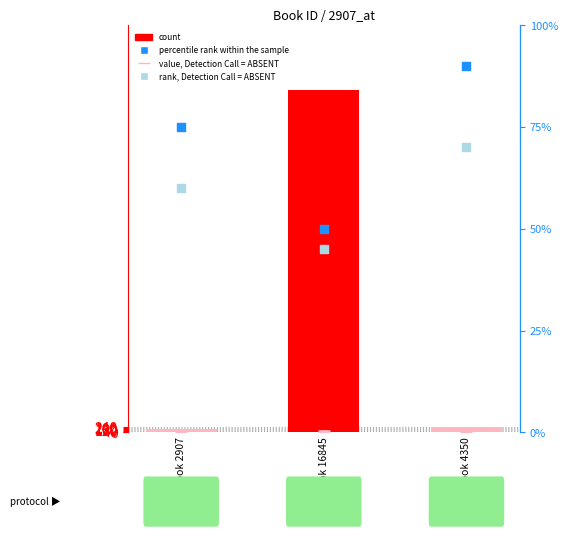

What is the total value across all series at Book 4350?

451.0